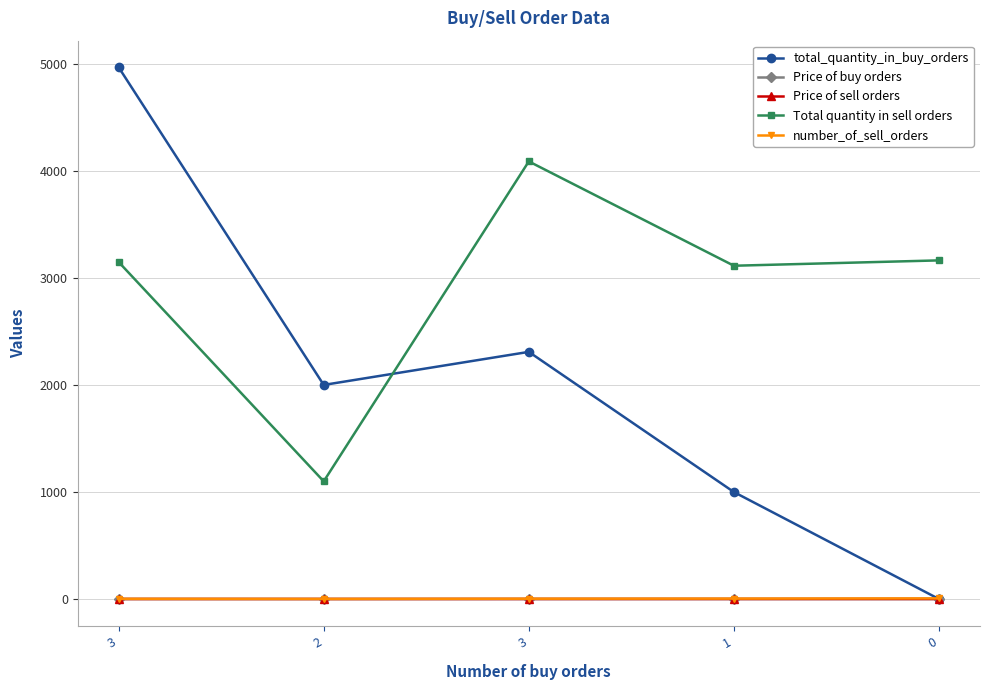

What is the maximum value for total_quantity_in_buy_orders?

4970.0